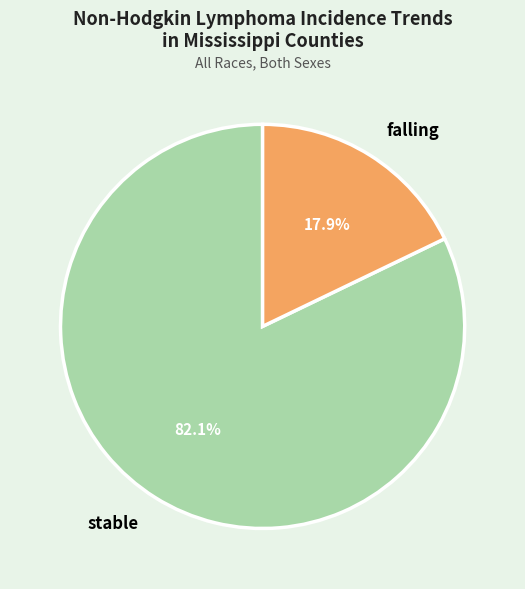

Approximately how many times larger is the value at stable compared to falling?

4.6